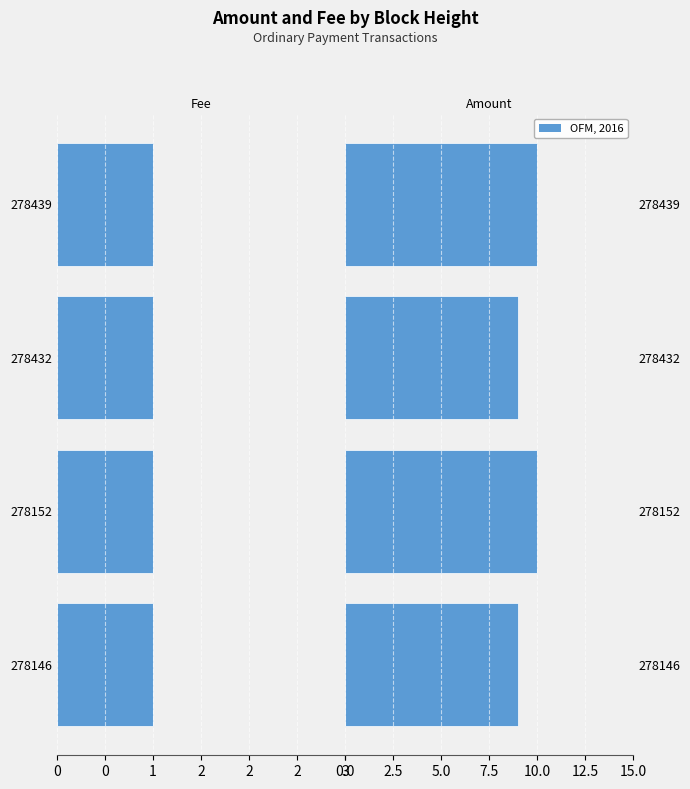

Which series has the widest spread of values?

Amount